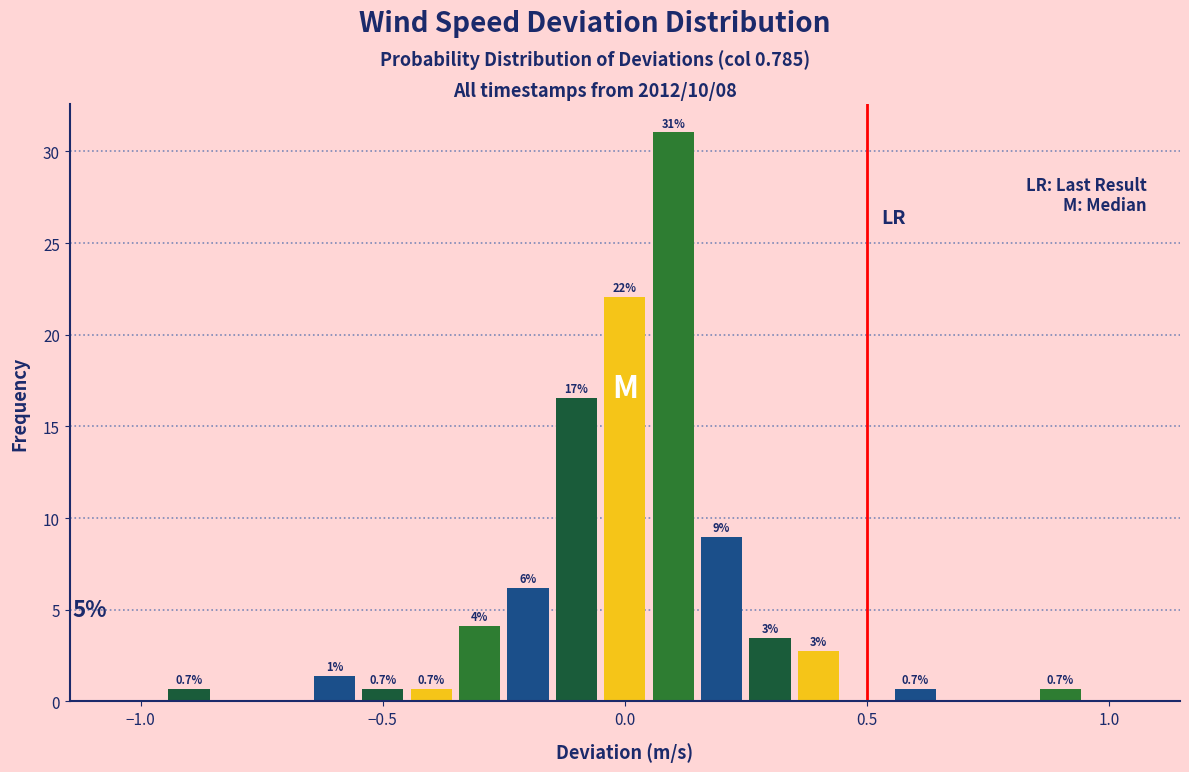

Around what value on the x-axis is the tallest bar? Give the approximate position of its centre, as read against the axis.

0.10